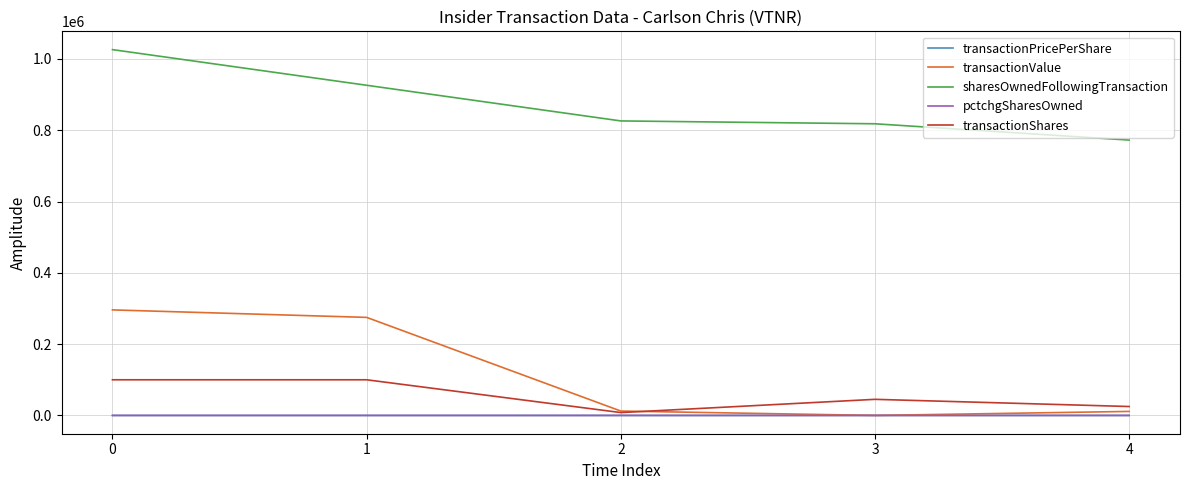

What is the total value across all series at 1?

1301090.8